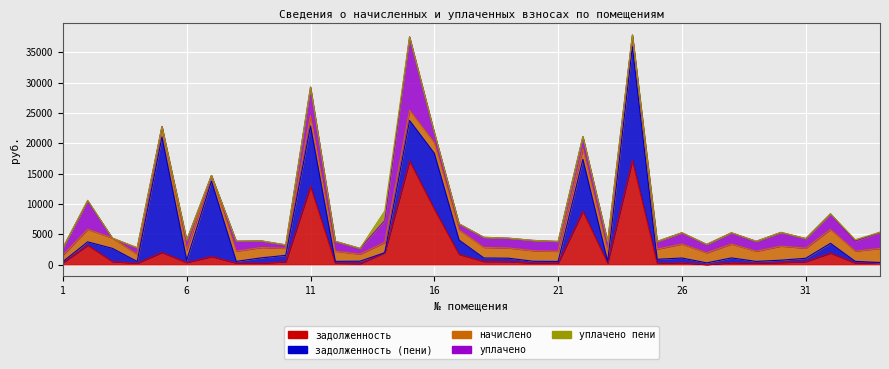

Where is уплачено nearest to the value 6058?

11